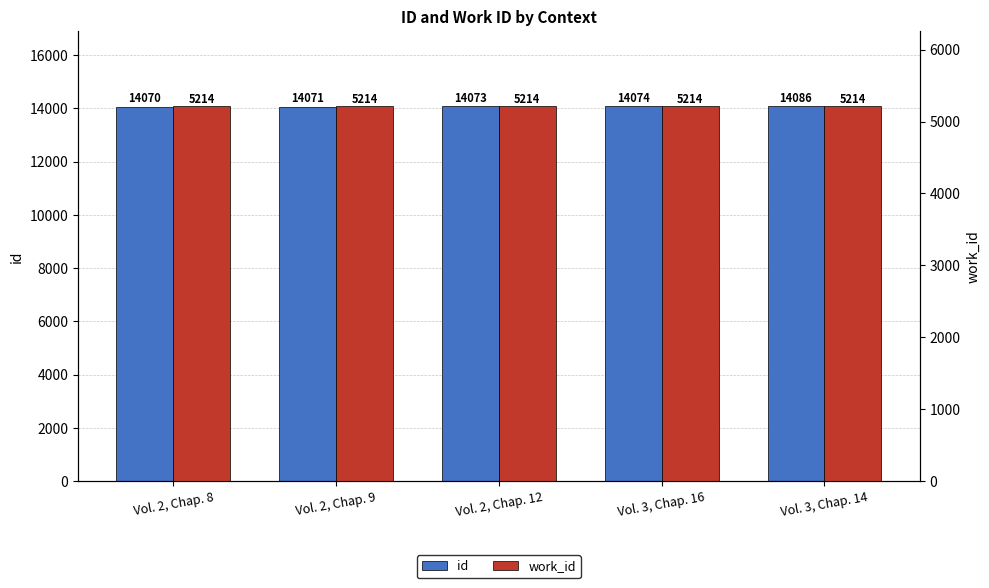

How many groups of bars are there?

5